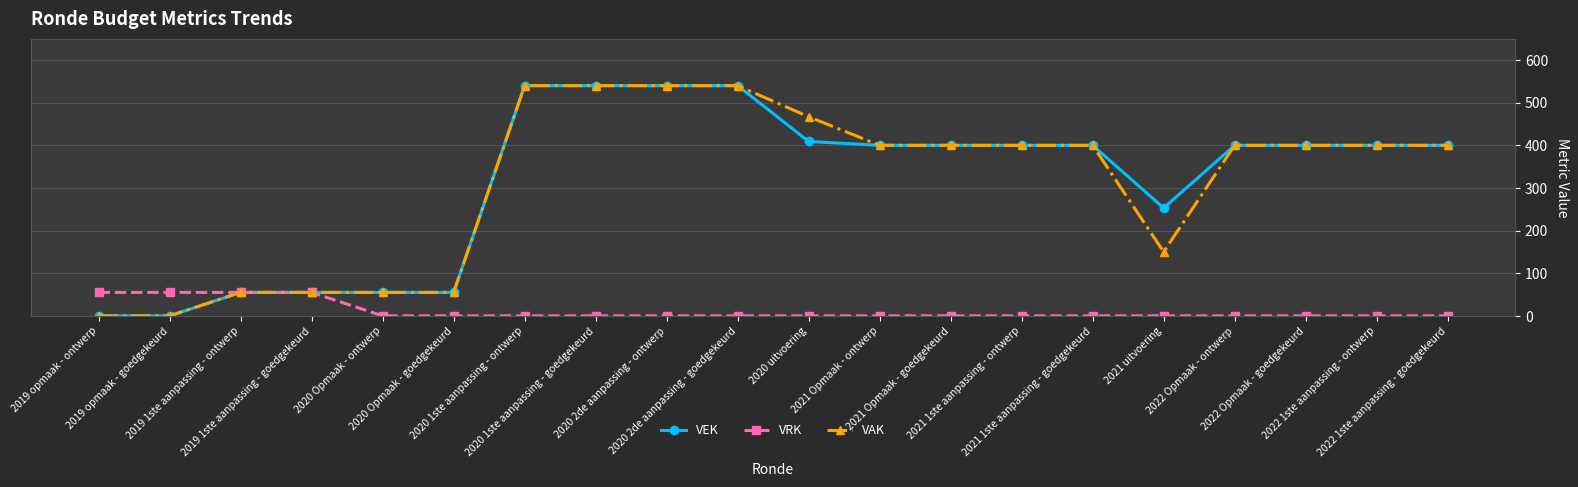

At how many categories does at least one series exceed 330?

13